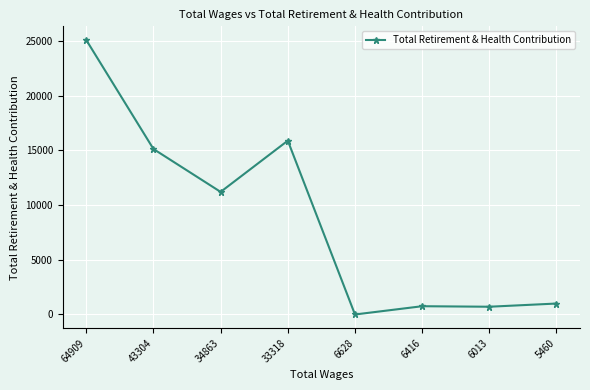

True or false: there are more than 2 points higher than both neighbors.

False